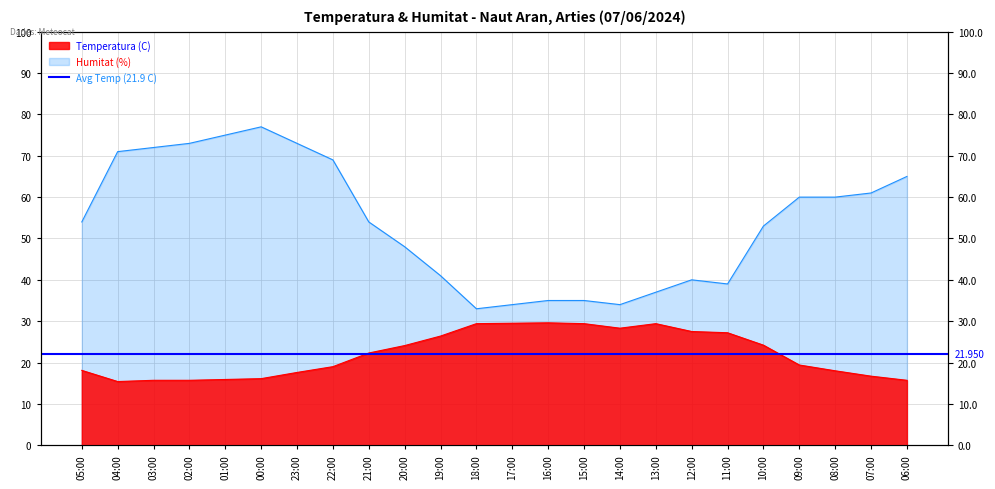

What is the difference between the second highest and second lowest values in the Humitat (%) series?

41.0